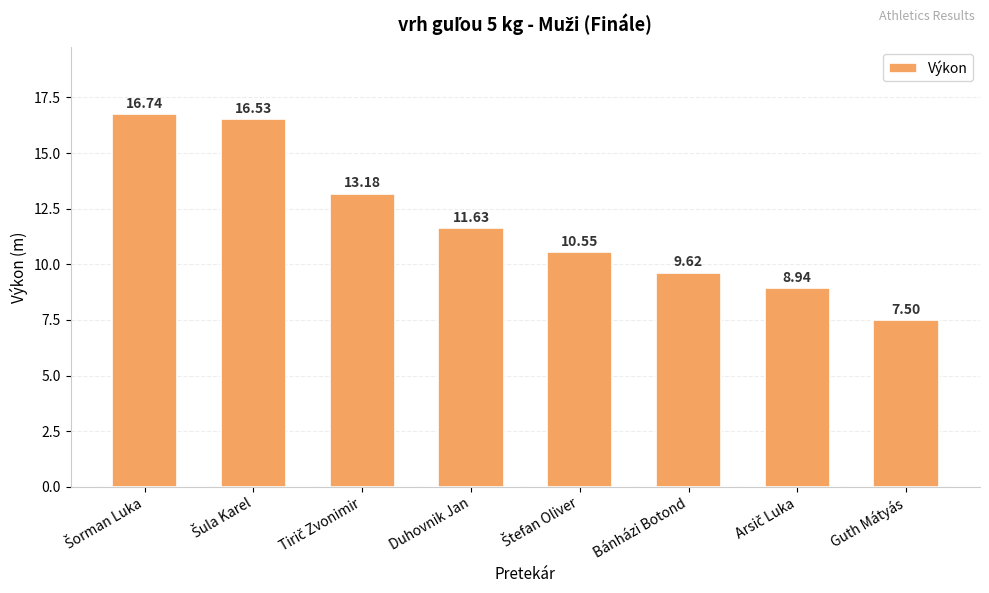

What is the difference between the maximum and minimum values?

9.2